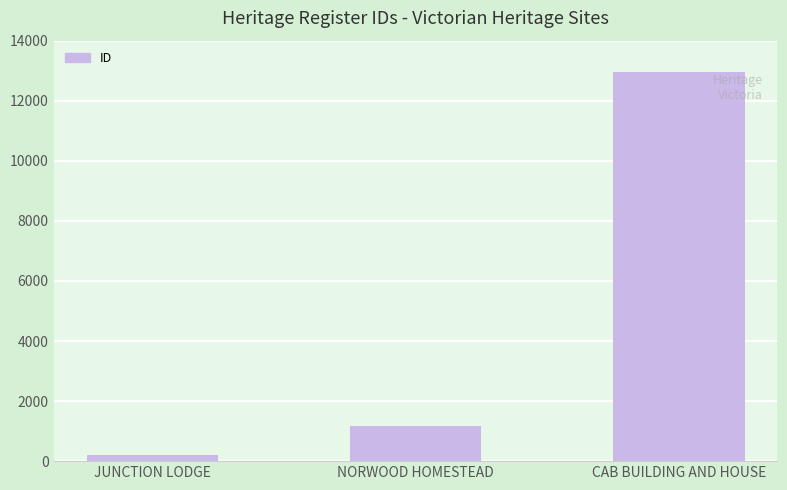

Reading left to right, what are all the values shown in this chart?

JUNCTION LODGE=205	NORWOOD HOMESTEAD=1185	CAB BUILDING AND HOUSE=12955